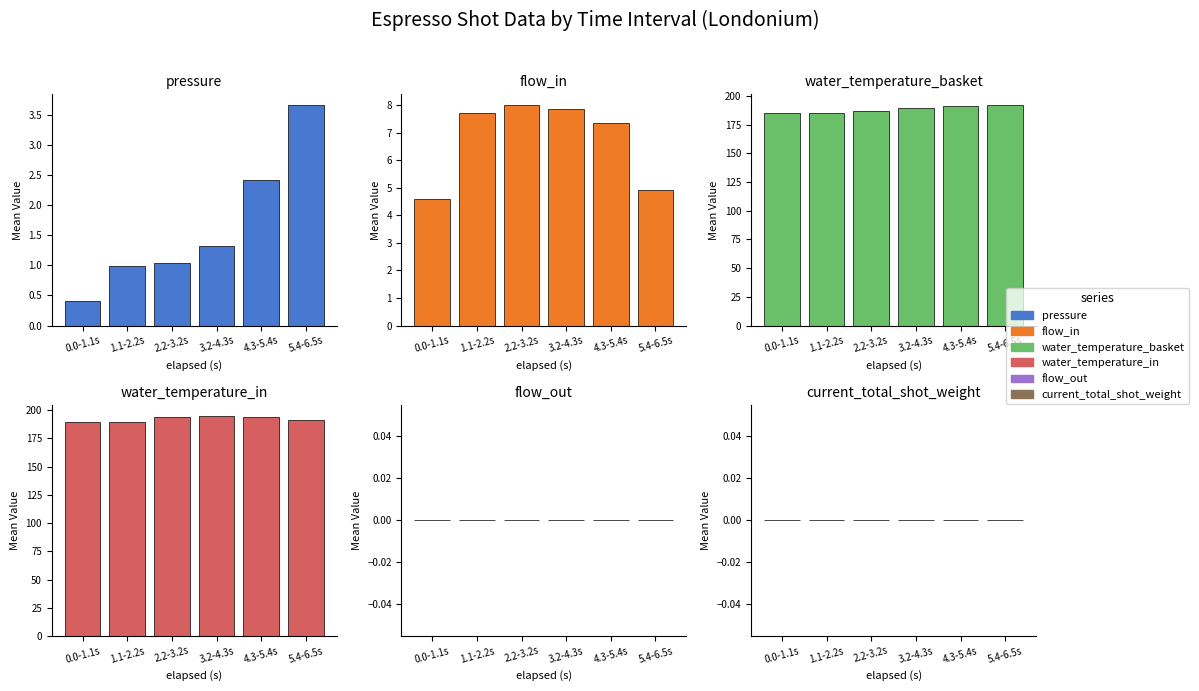

How many series are shown in this chart?

6